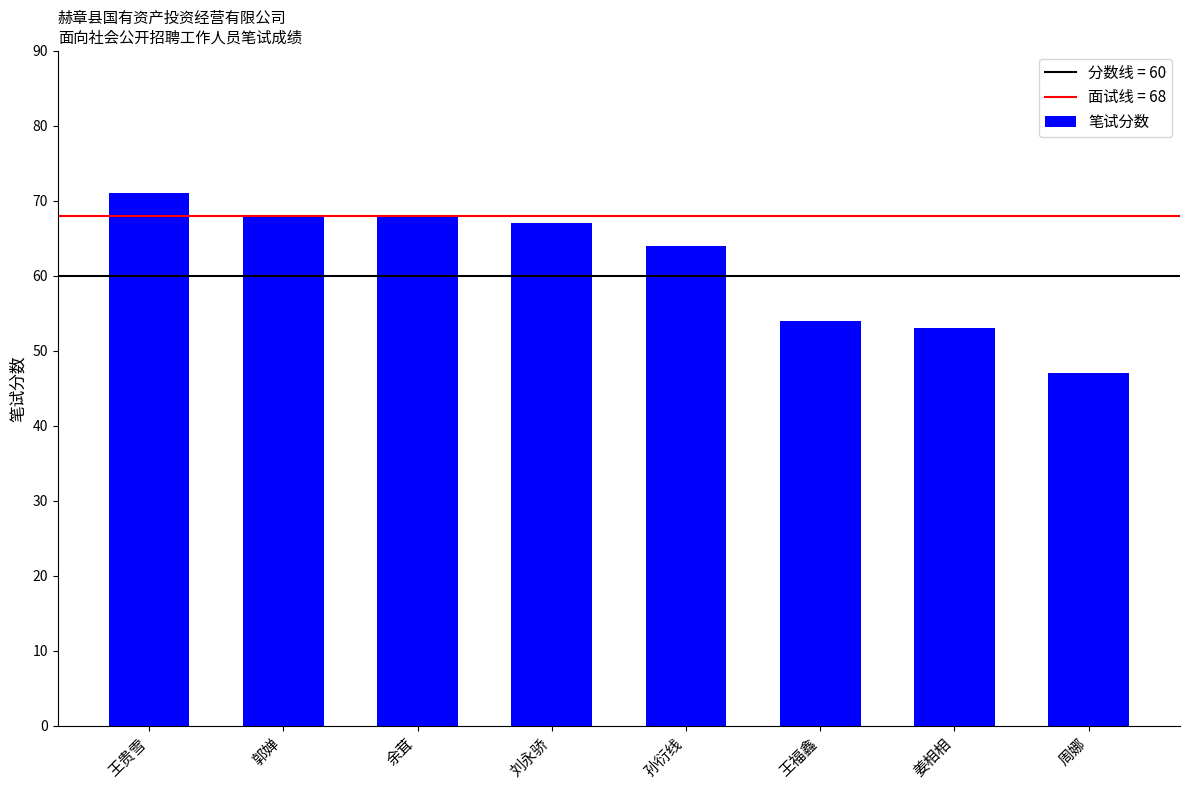

What is the difference between the second highest and second lowest values?

15